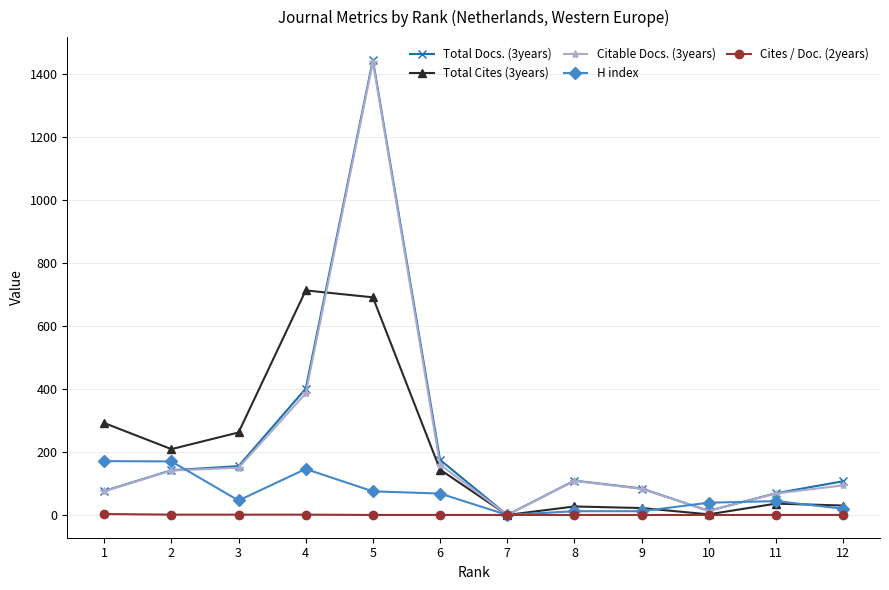

How many interior local peaks does the Total Docs. (3years) series have?

2